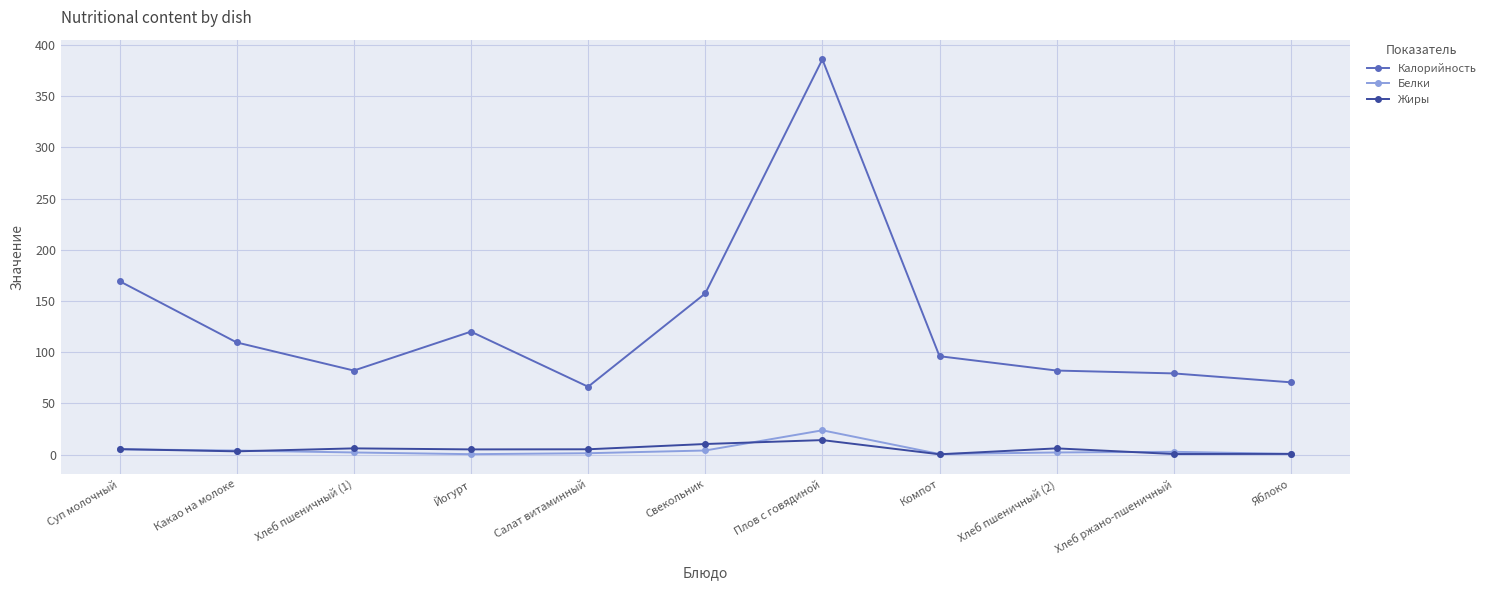

Where does the Белки series first go above 2?

Суп молочный